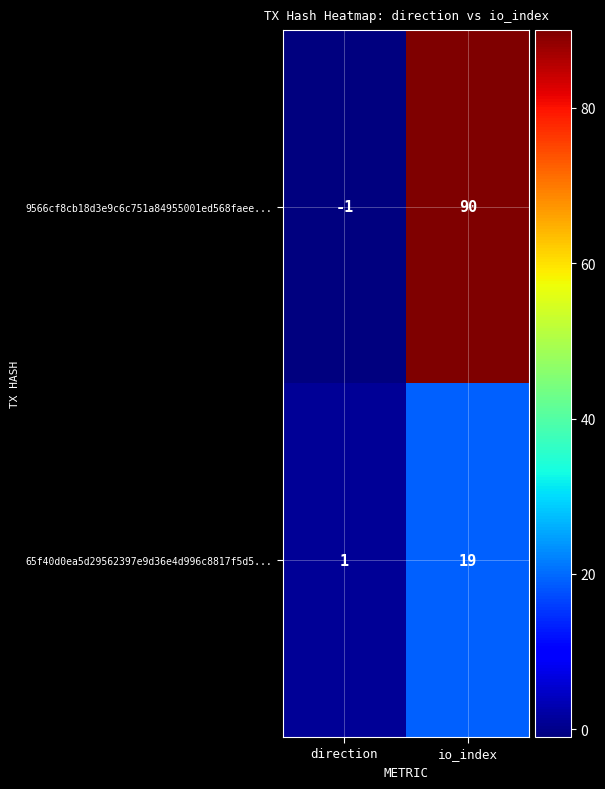

What is the sum of all 9566cf8cb18d3e9c6c751a84955001ed568faee... values?

89